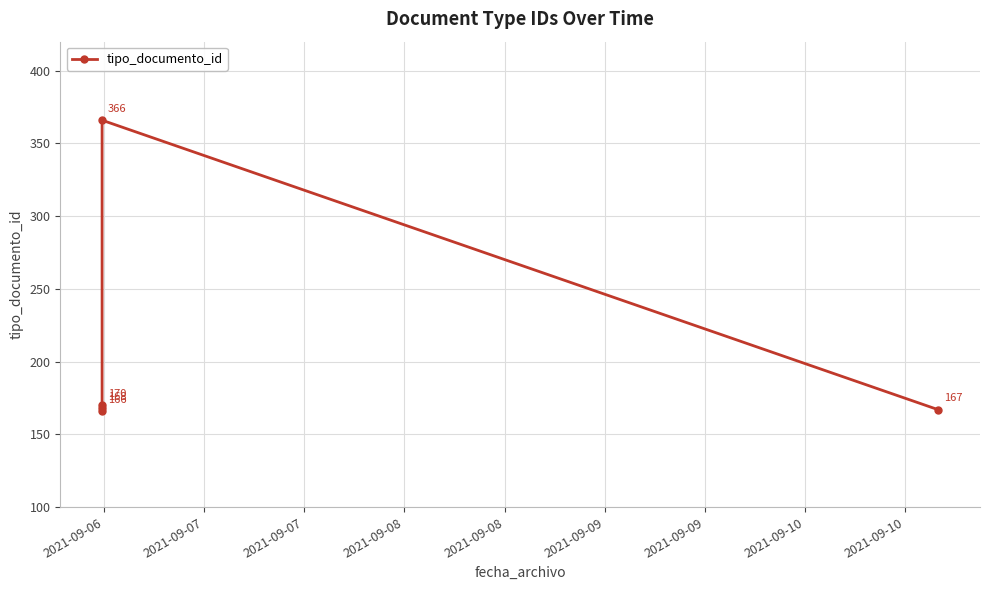

How many categories are shown in the chart?

5